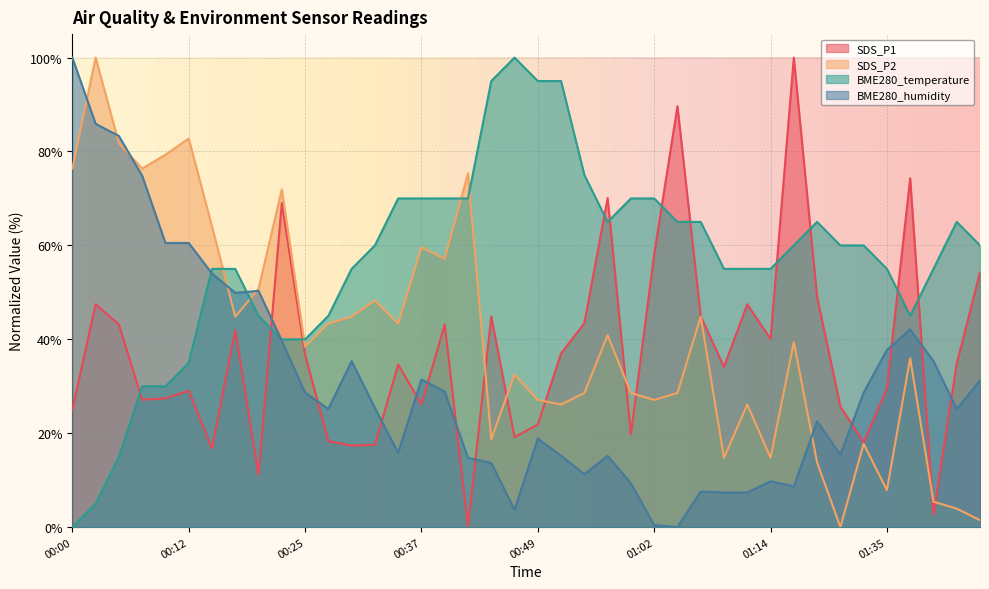

Reading right to left, what are all the values shown in this chart?

SDS_P1: 54.3	34.8	2.7	74.3	29.5	18.0	25.7	49.0	100.0	40.1	47.5	34.1	44.9	89.6	58.1	19.8	70.1	43.4	37.0	21.9	19.2	44.9	0.0	43.1	26.2	34.6	17.5	17.4	18.3	36.7	69.0	11.1	42.0	16.8	29.1	27.4	27.1	43.1	47.5	25.0
SDS_P2: 1.5	3.9	5.4	36.0	7.9	17.7	0.0	13.8	39.4	14.8	26.1	14.8	44.8	28.6	27.1	28.6	40.9	28.6	26.1	27.1	32.5	18.7	75.4	57.1	59.6	43.3	48.3	44.8	43.3	38.4	71.9	50.7	44.8	64.0	82.8	79.3	76.4	81.8	100.0	76.4
BME280_temperature: 60.0	65.0	55.0	45.0	55.0	60.0	60.0	65.0	60.0	55.0	55.0	55.0	65.0	65.0	70.0	70.0	65.0	75.0	95.0	95.0	100.0	95.0	70.0	70.0	70.0	70.0	60.0	55.0	45.0	40.0	40.0	45.0	55.0	55.0	35.0	30.0	30.0	15.0	5.0	0.0
BME280_humidity: 31.2	25.2	35.4	42.1	37.7	28.6	15.4	22.6	8.7	9.8	7.4	7.4	7.6	0.0	0.4	9.3	15.2	11.3	15.2	18.9	3.7	13.7	14.8	28.9	31.5	15.8	25.4	35.4	25.2	28.6	39.7	50.3	49.9	54.0	60.5	60.5	74.8	83.3	85.9	100.0